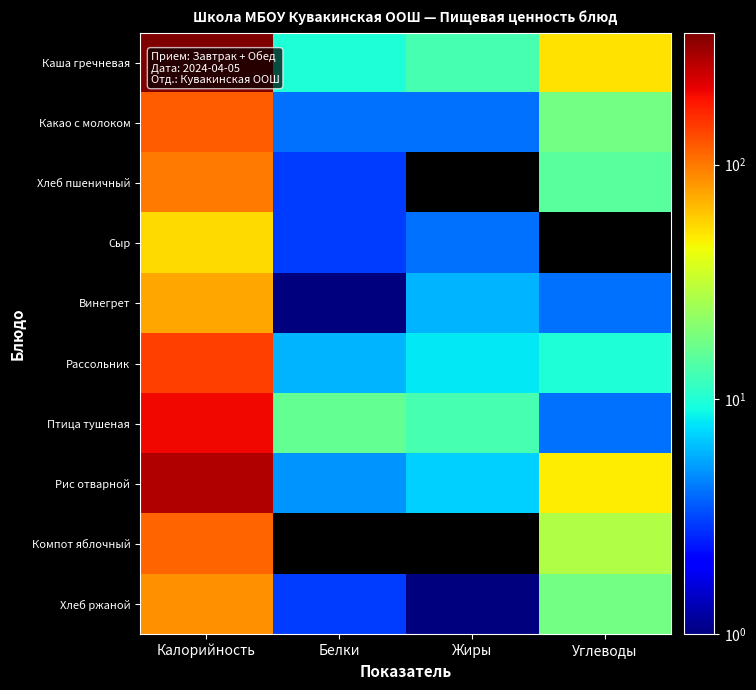

Which has a higher value, Жиры or Калорийность?

Калорийность